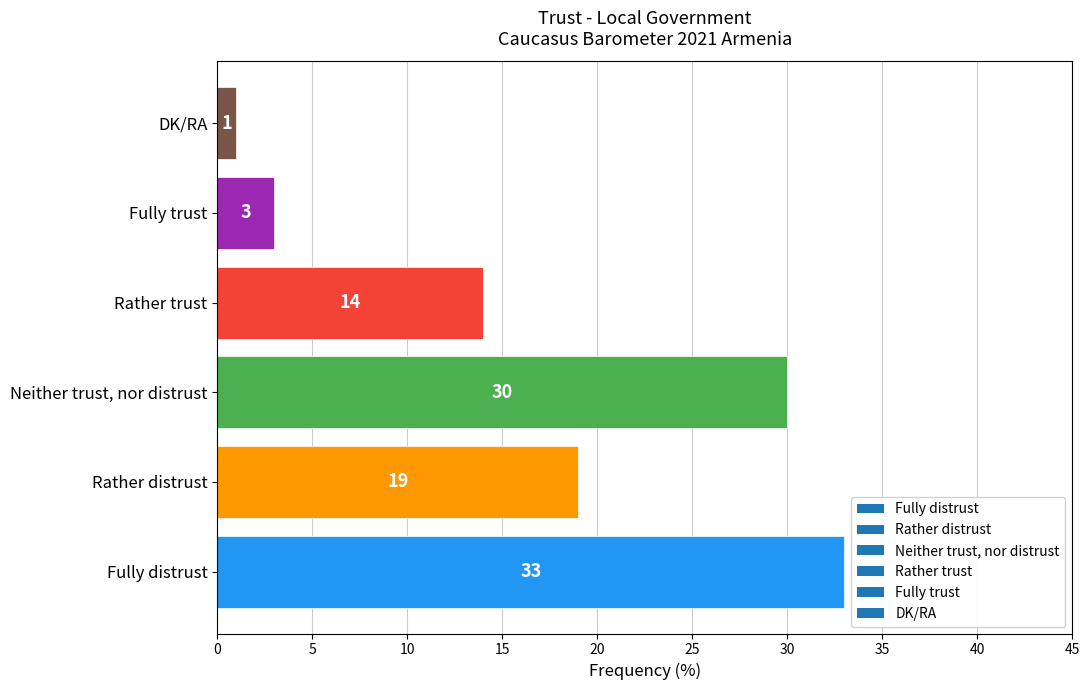

Reading bottom to top, what are all the values shown in this chart?

33	19	30	14	3	1